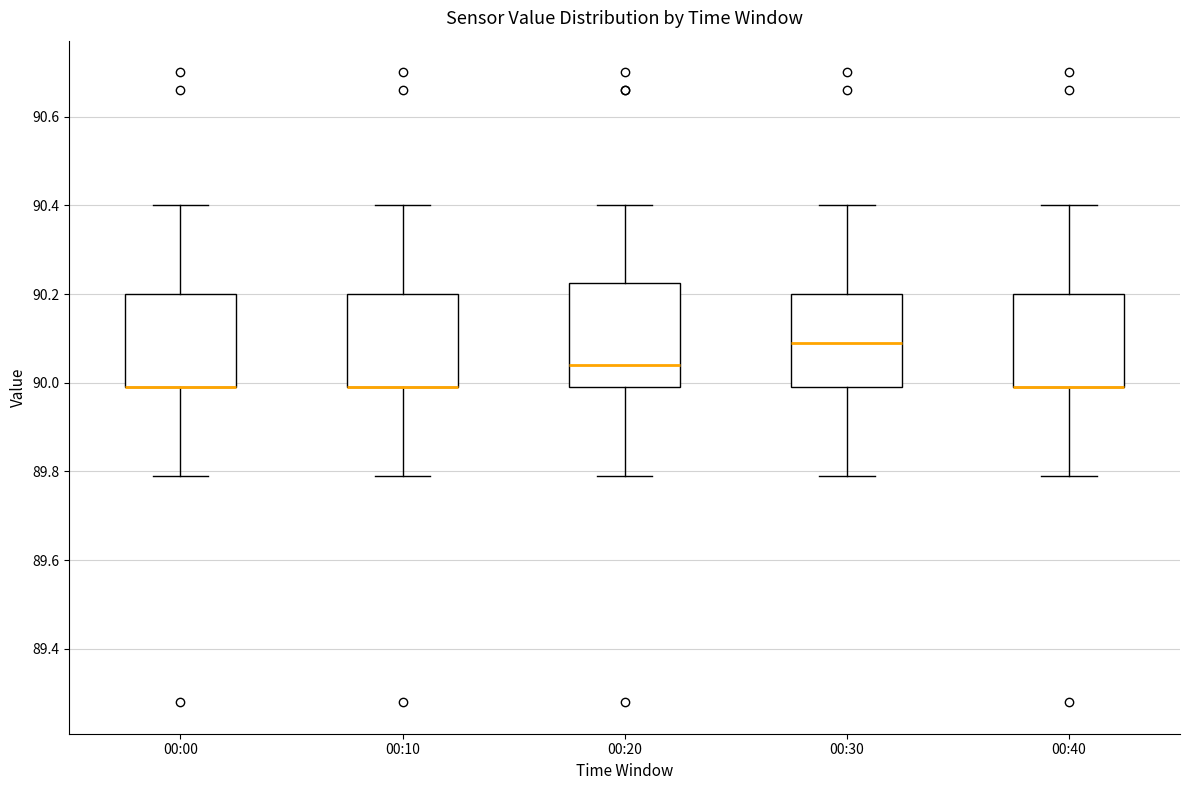

Where does the lower whisker of the box for 00:10 end on the y-axis? The values are not printed on the chart, so give them approximately, as read against the axis.

89.80